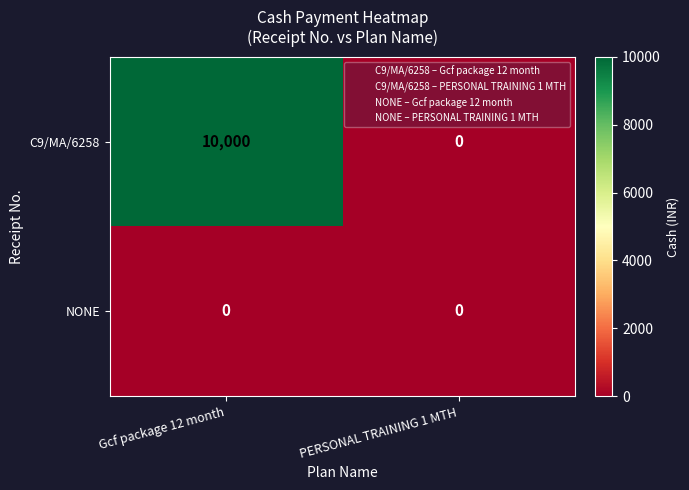

Which series has the widest spread of values?

C9/MA/6258